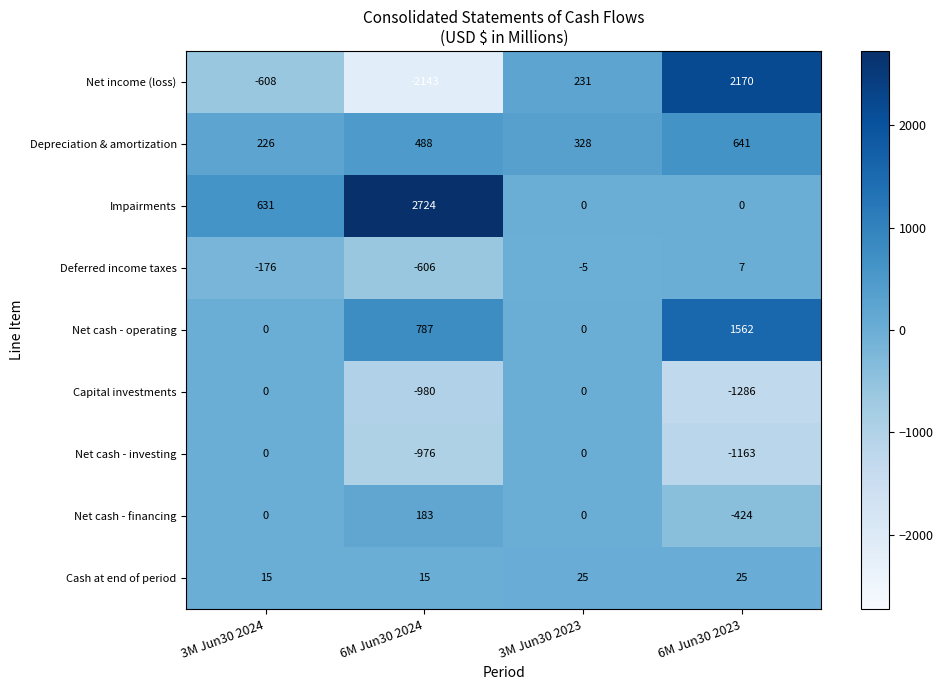

How many data points does each series have?

4